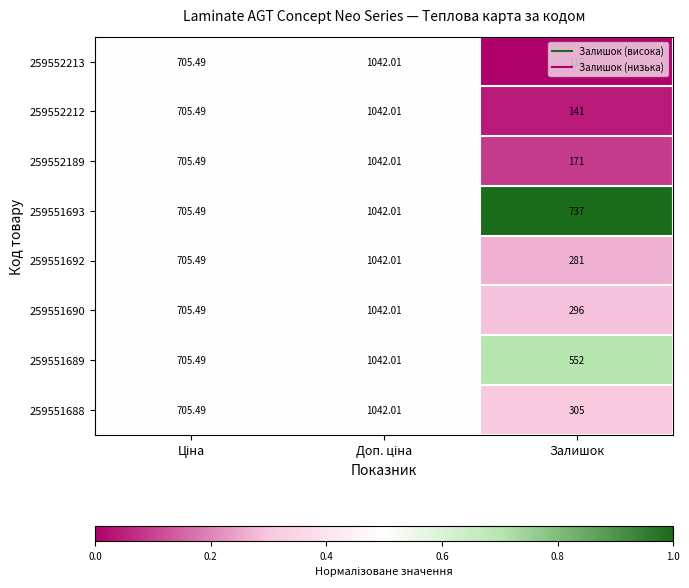

Which category has the lowest value in the 259552212 series?

Залишок